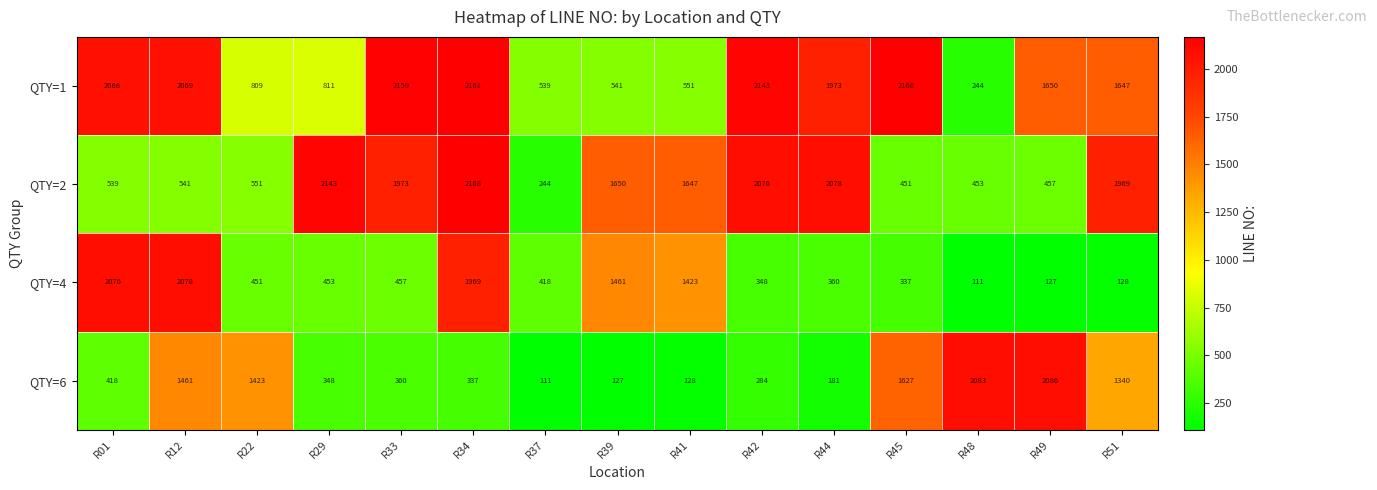

What is the minimum value for QTY=2?

244